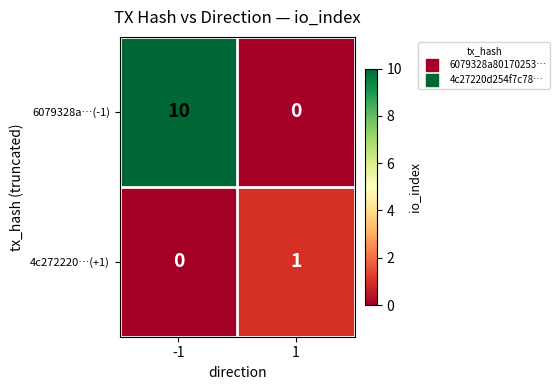

The 4c272220…(+1) series shows 0 at -1. True or false?

True